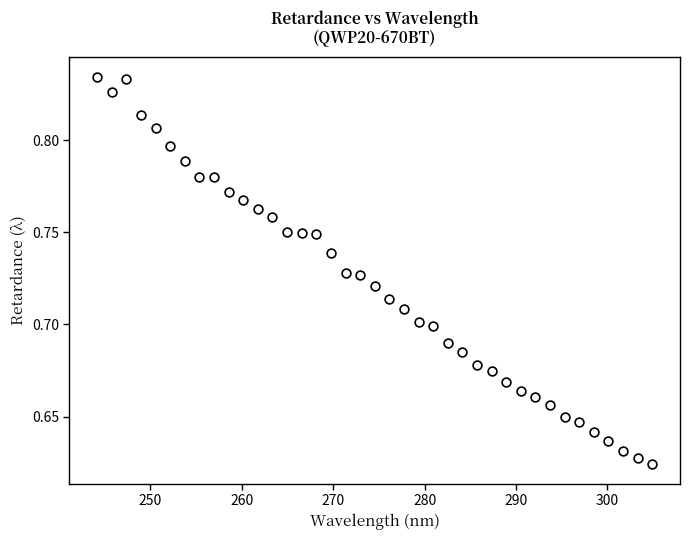

What is the range of X values (max minus min)?

60.7